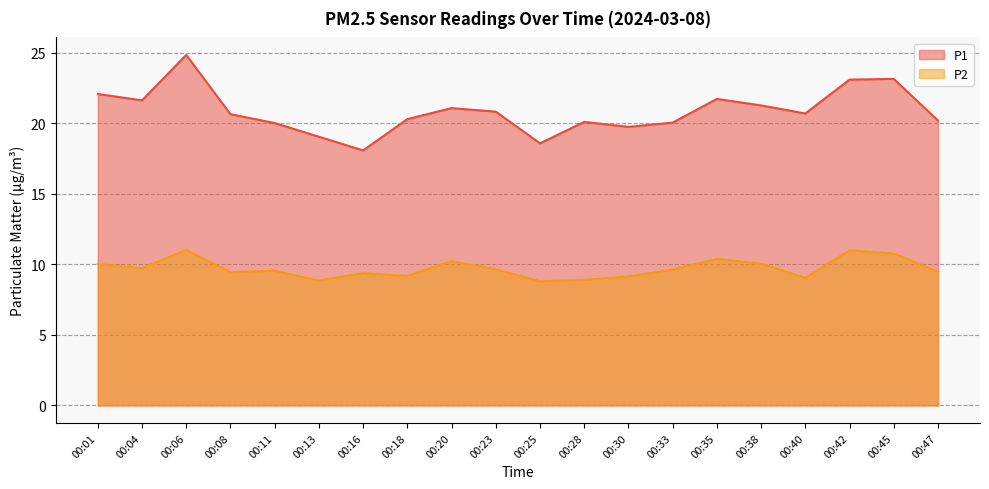

What is the difference between the P1 values at 00:18 and 00:13?

1.2